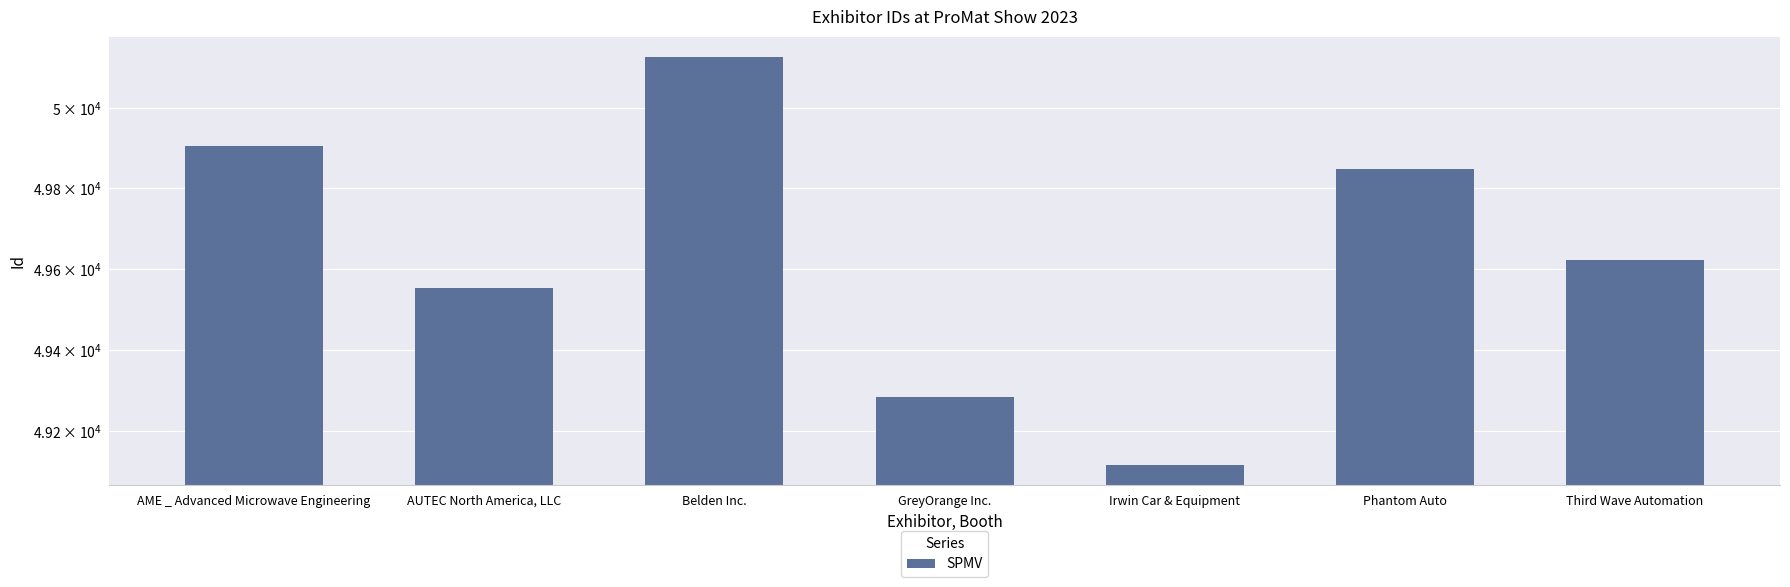

At which category does the chart reach its minimum across all series?

Irwin Car & Equipment